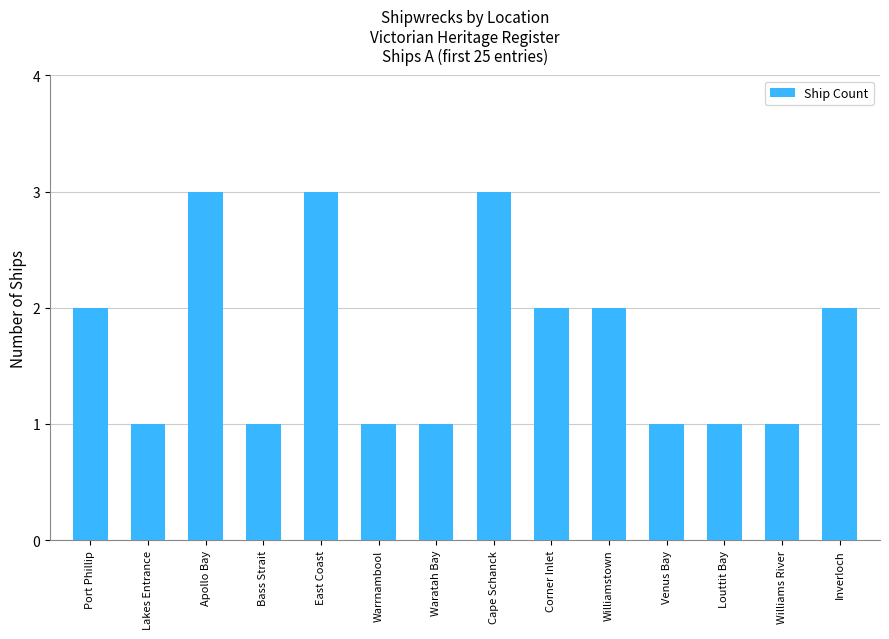

Count the number of categories in the chart.

14